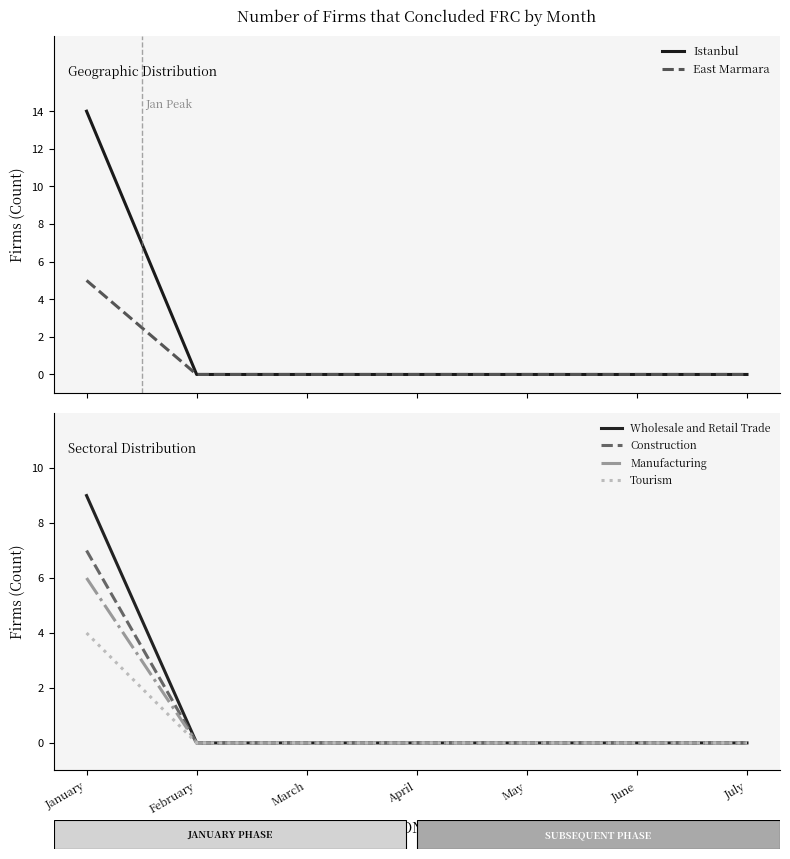

How many distinct data groups are displayed?

6